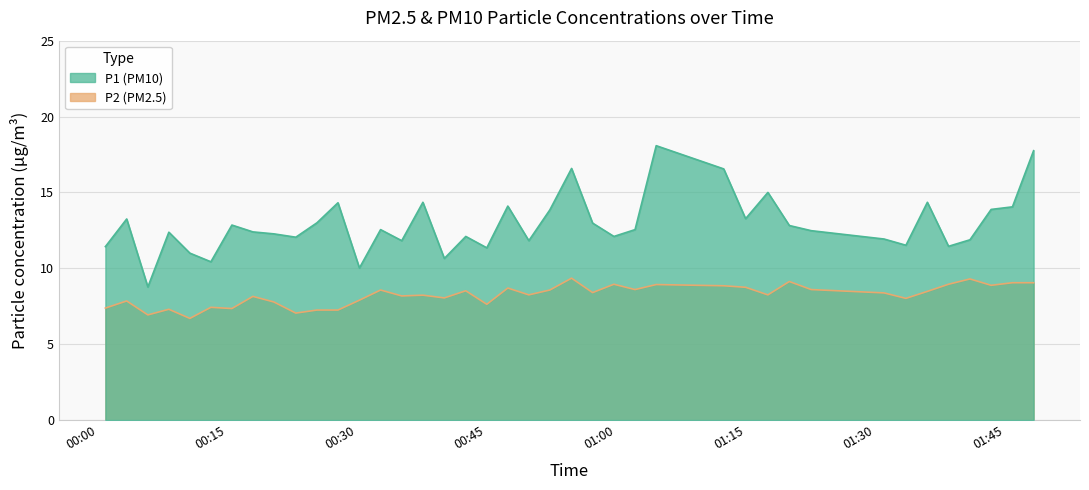

Rank the series at 2023-06-22T01:43:26 from highest to lowest value.

P1, P2